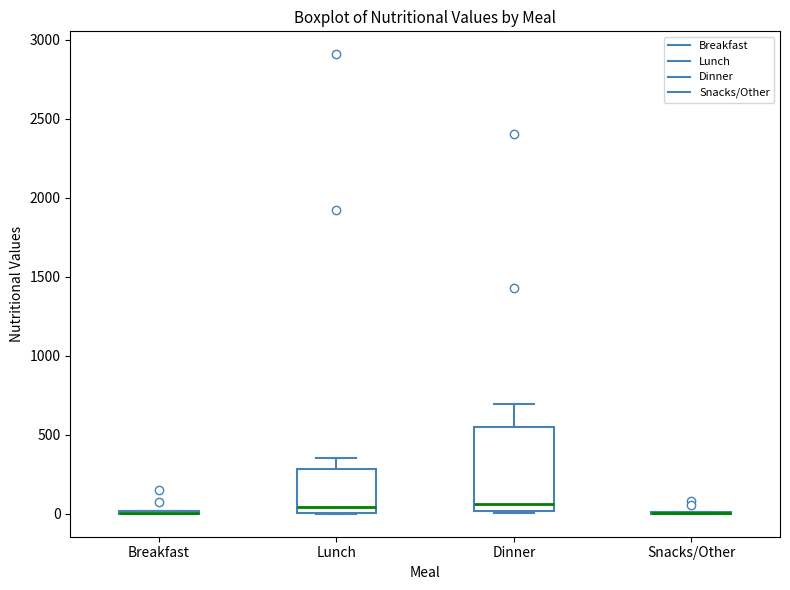

Reading left to right, transcribe this box plot: for each box, give where its median line is, the range the box spans, and where its two whiskers end, as read against the y-axis. The values are not printed on the chart, so give them approximately, as read against the axis.

Breakfast: box collapsed to a line at 0, whiskers 0 to 0
Lunch: median 50, box 0 to 300, whiskers 0 to 350
Dinner: median 50, box 0 to 550, whiskers 0 to 700
Snacks/Other: box collapsed to a line at 0, whiskers 0 to 0